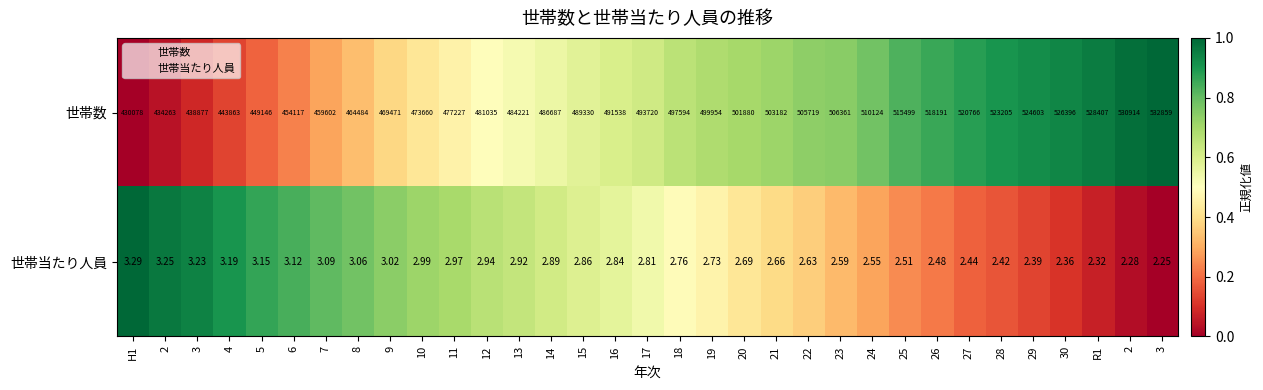

Between 30 and 3, which is larger?

30